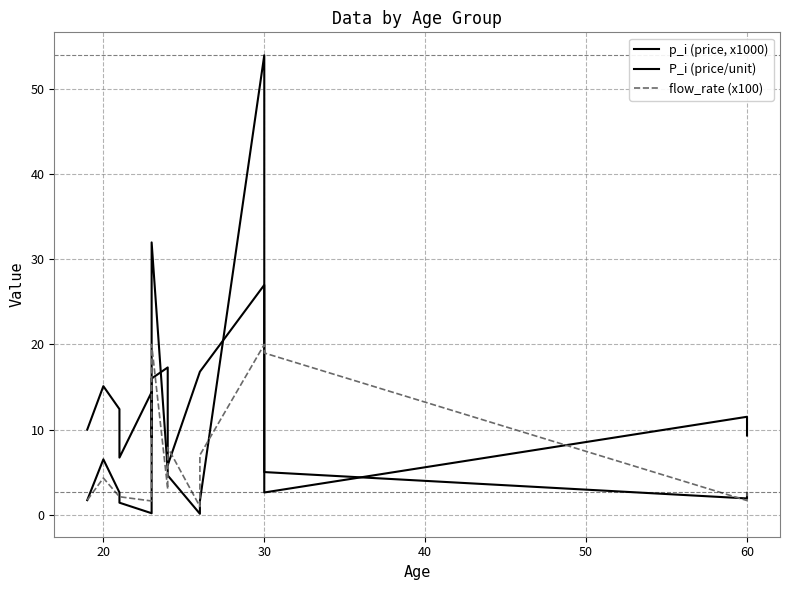

What is the difference between the maximum and second lowest values in the p_i (price, x1000) series?

53.8